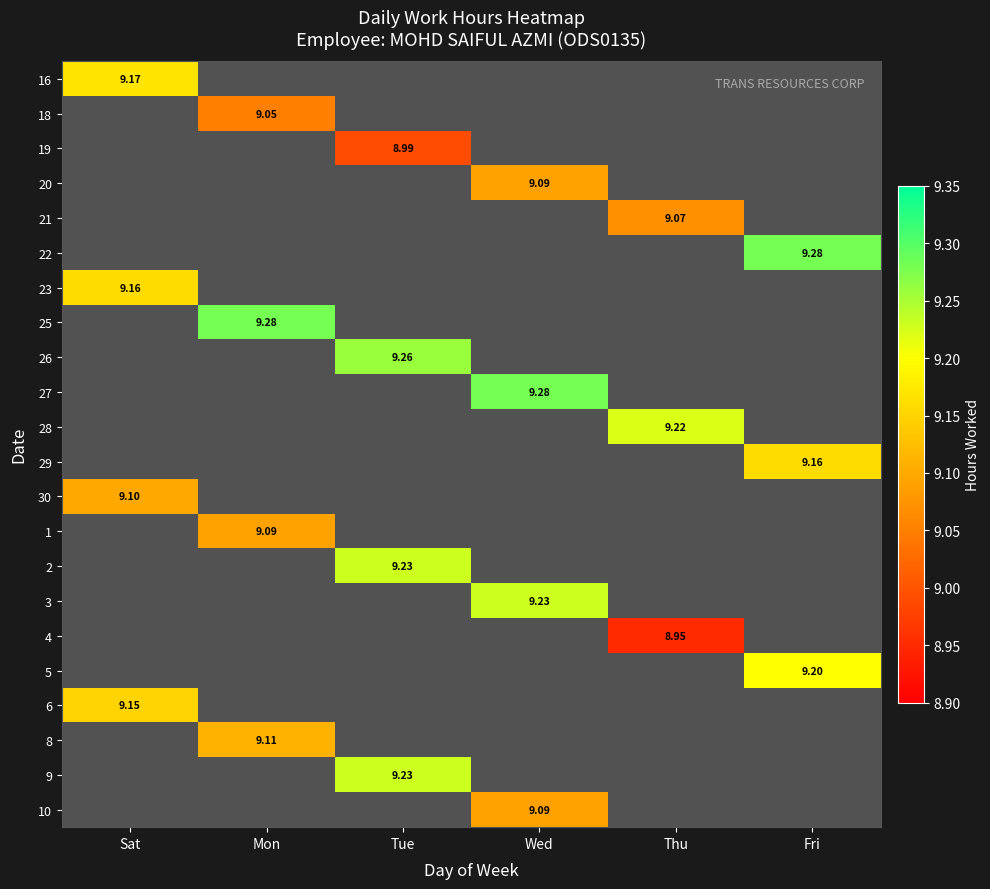

What is the lowest value of the 23 series?

9.2